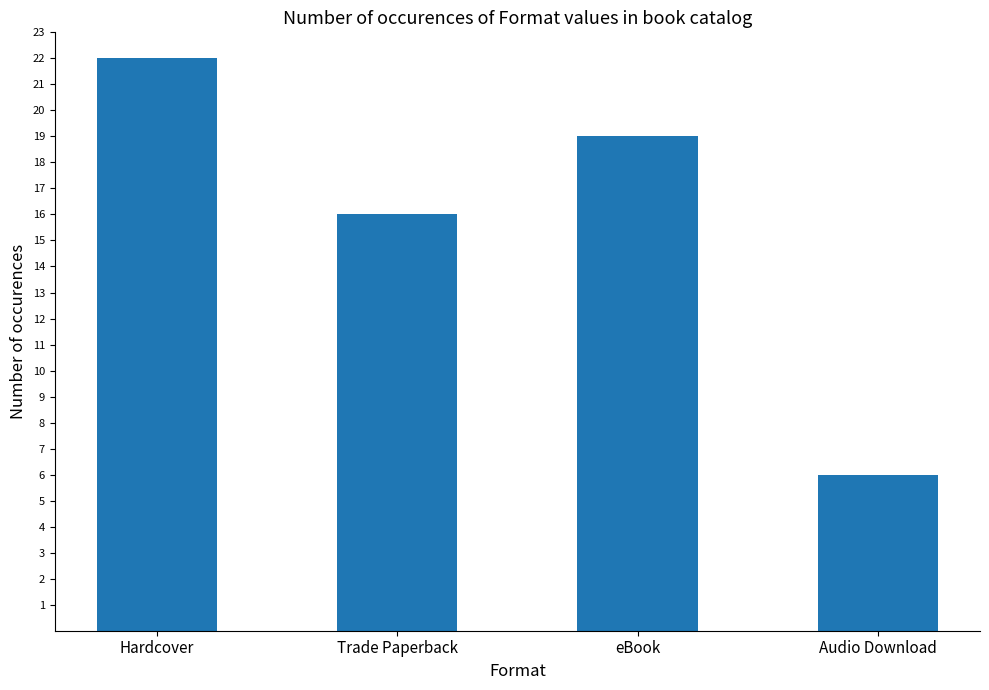

Where is the data nearest to the value 14?

Trade Paperback